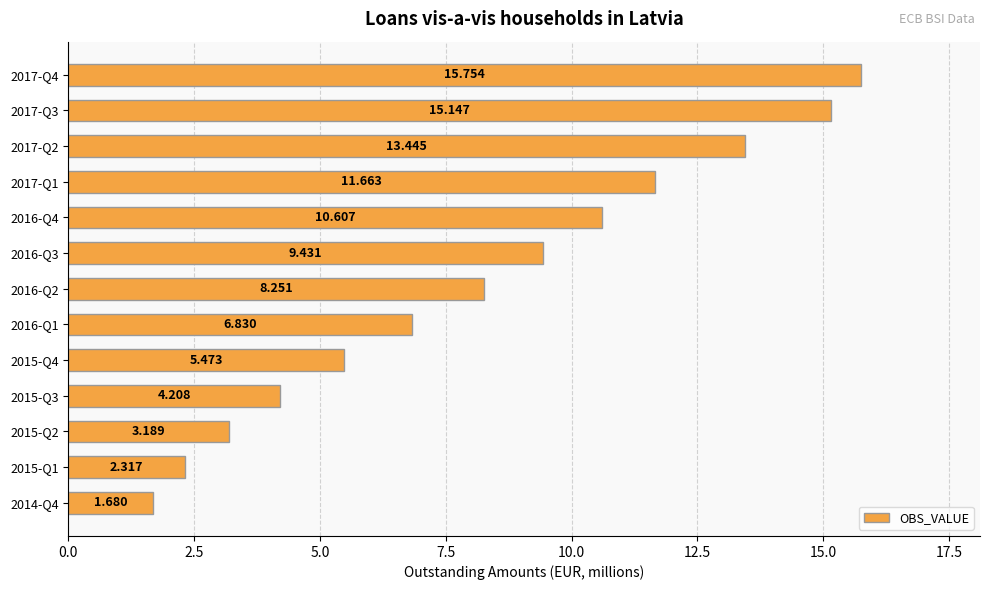

What is the greatest value displayed?

15.8